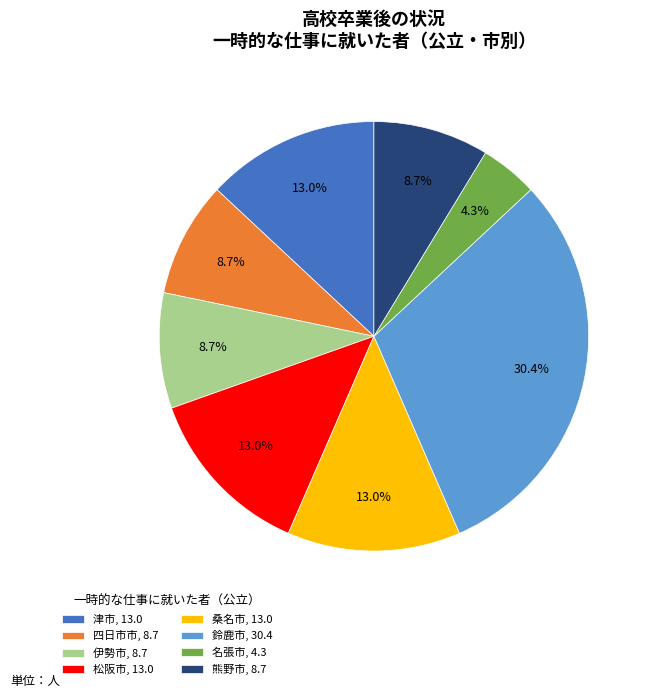

Do 鈴鹿市, 30.4 and 伊勢市, 8.7 together represent more than half of the pie?

No